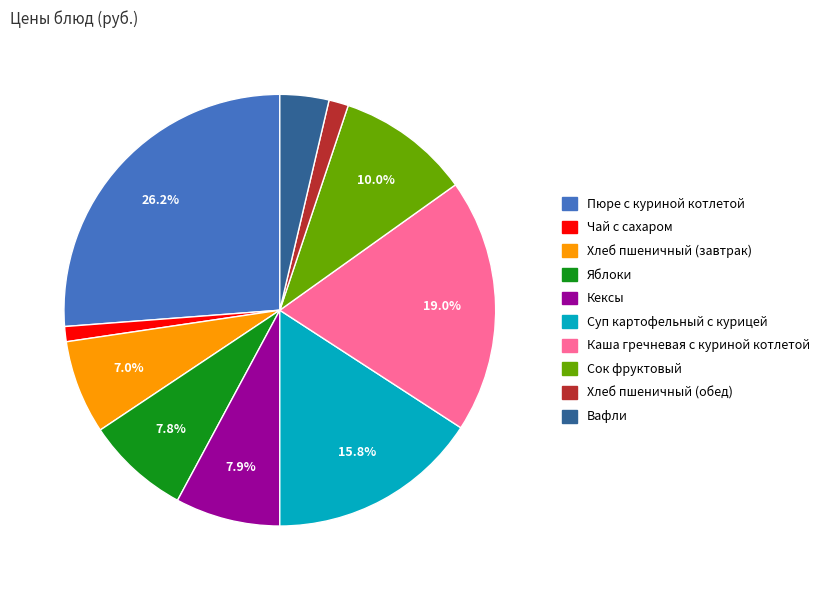

To the nearest percent, what is the combined percentage of Вафли and Хлеб пшеничный (обед)?

5%